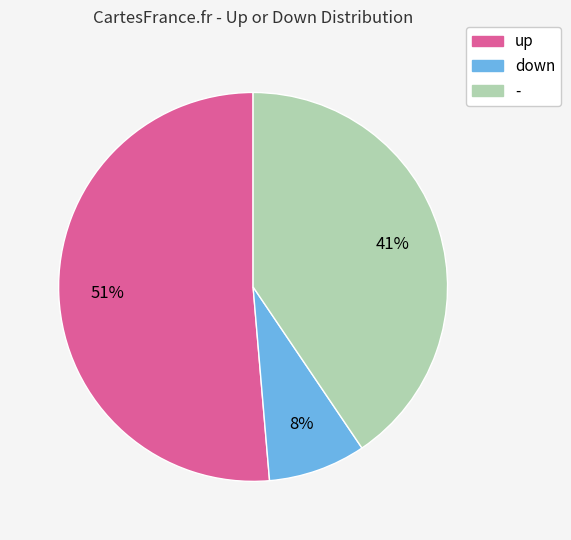

Is it true that up is 51% of the pie?

True